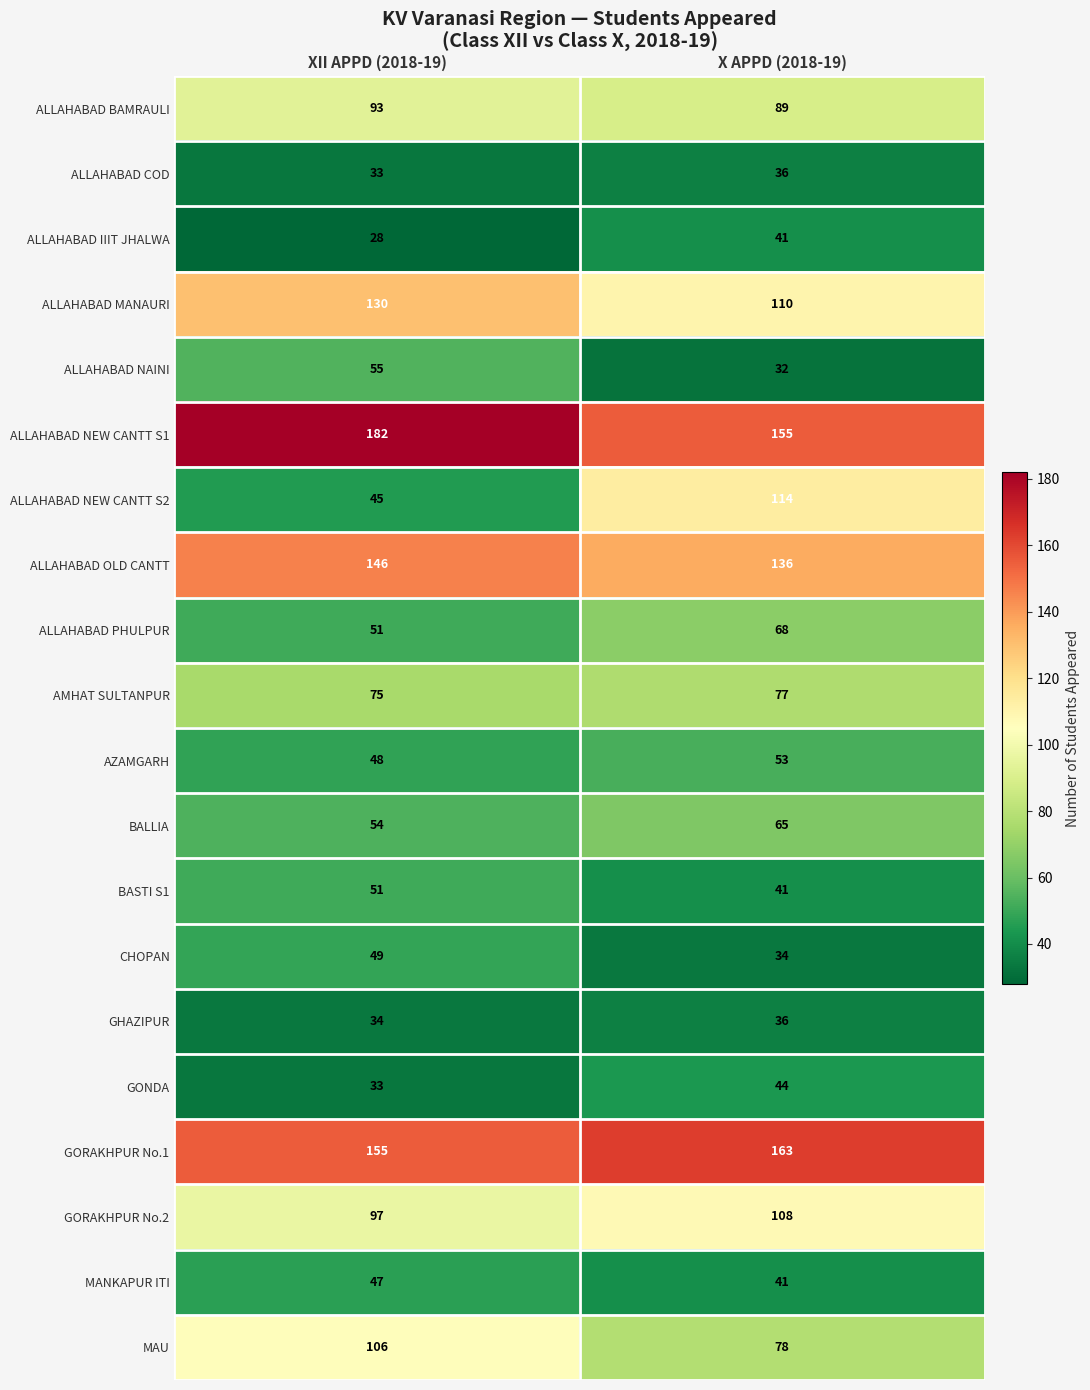

Which label corresponds to the smallest value in the chart?

XII APPD (2018-19)